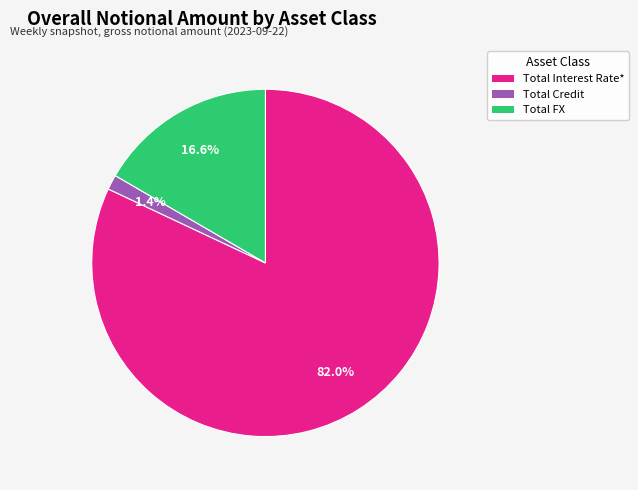

How many slices are in this pie chart?

3